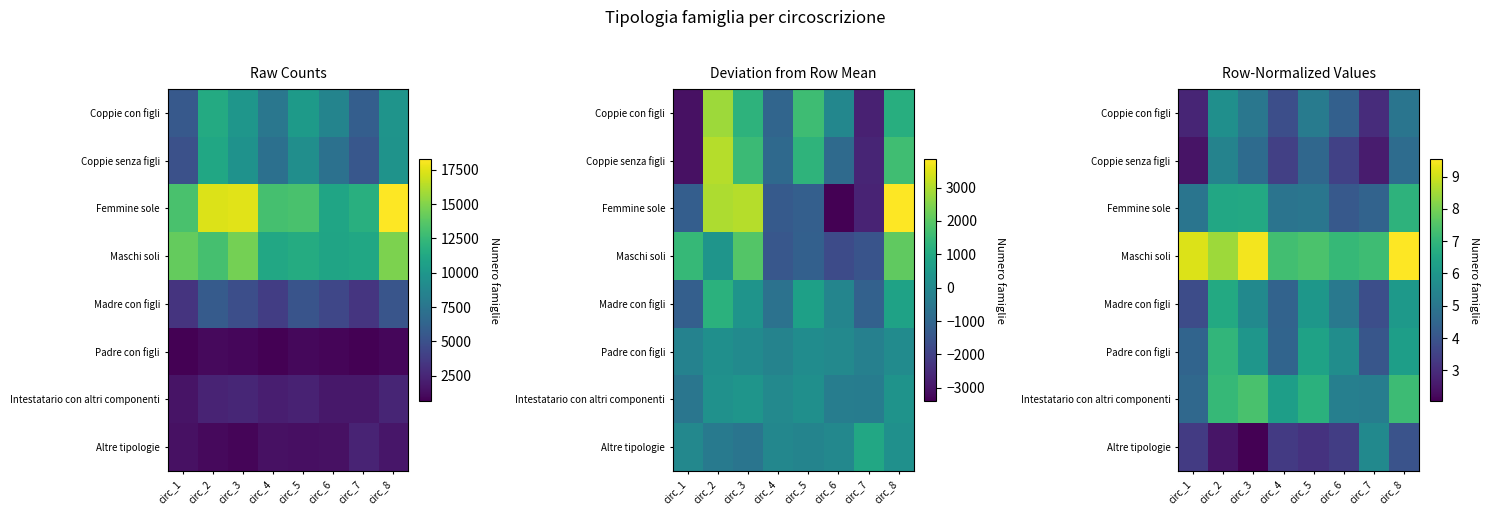

What is the sum of the Coppie senza figli values at circ_6 and circ_1?

5.9